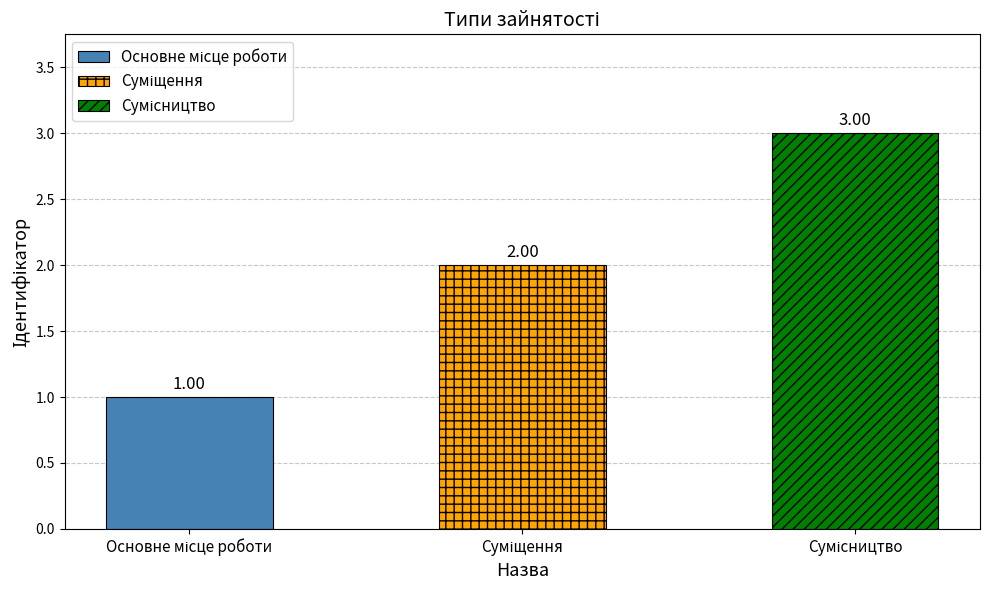

What is the difference between the maximum and minimum values?

2